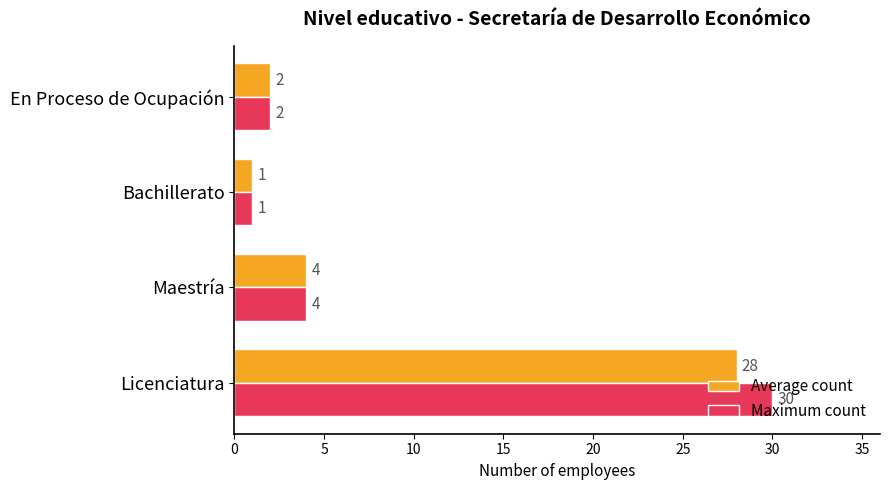

Which series changed the most between Licenciatura and Maestría?

Maximum count